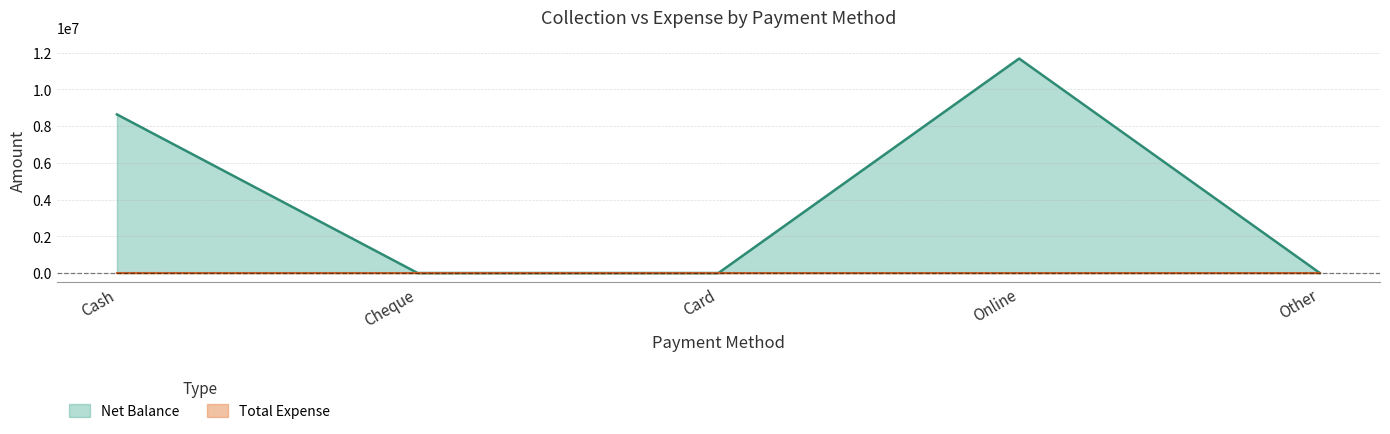

The Net Balance series shows 4695585 at Online. True or false?

False